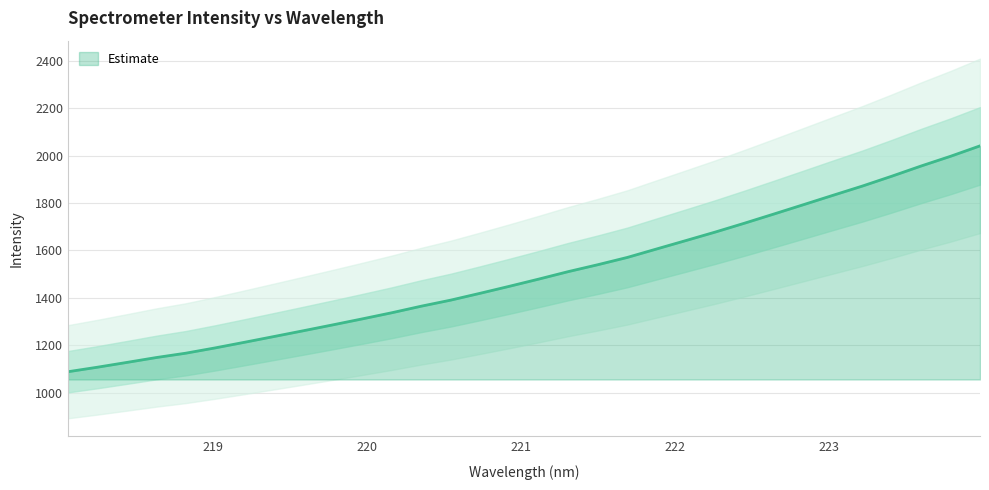

How many series are shown in this chart?

1